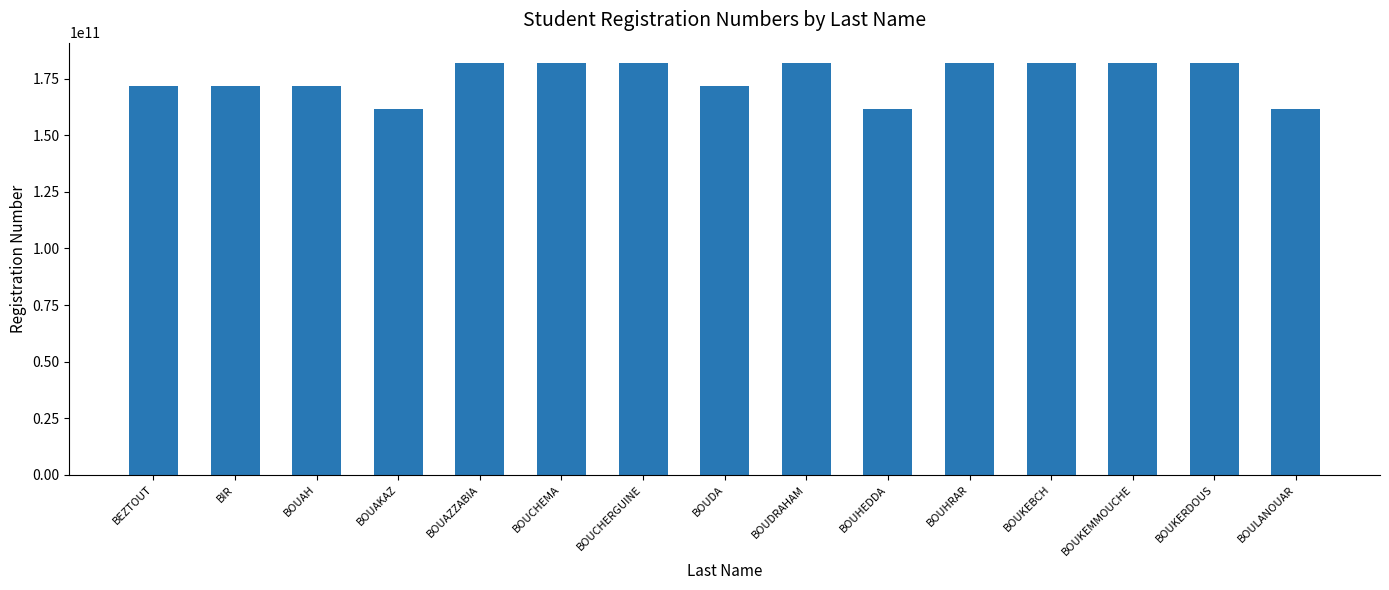

Count the number of categories in the chart.

15